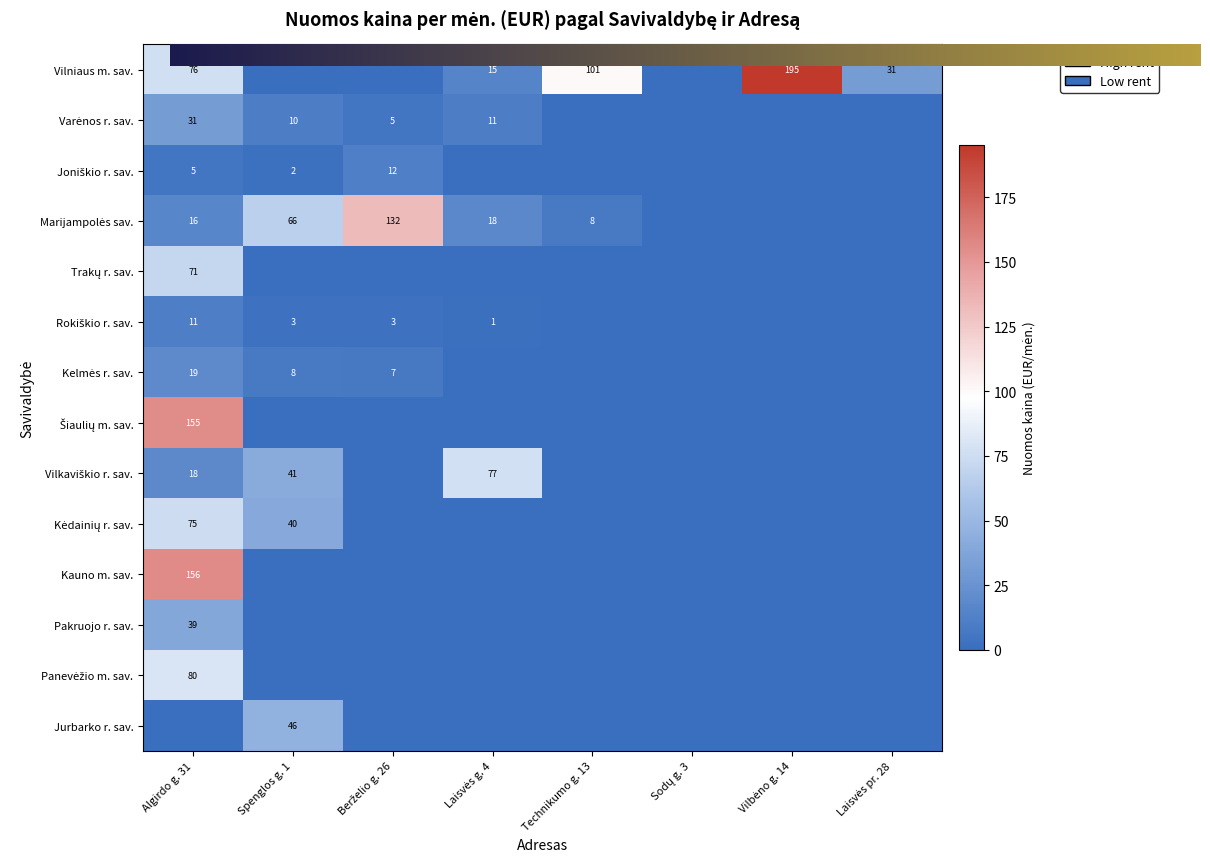

What is the sum of all Panevėžio m. sav. values?

80.2